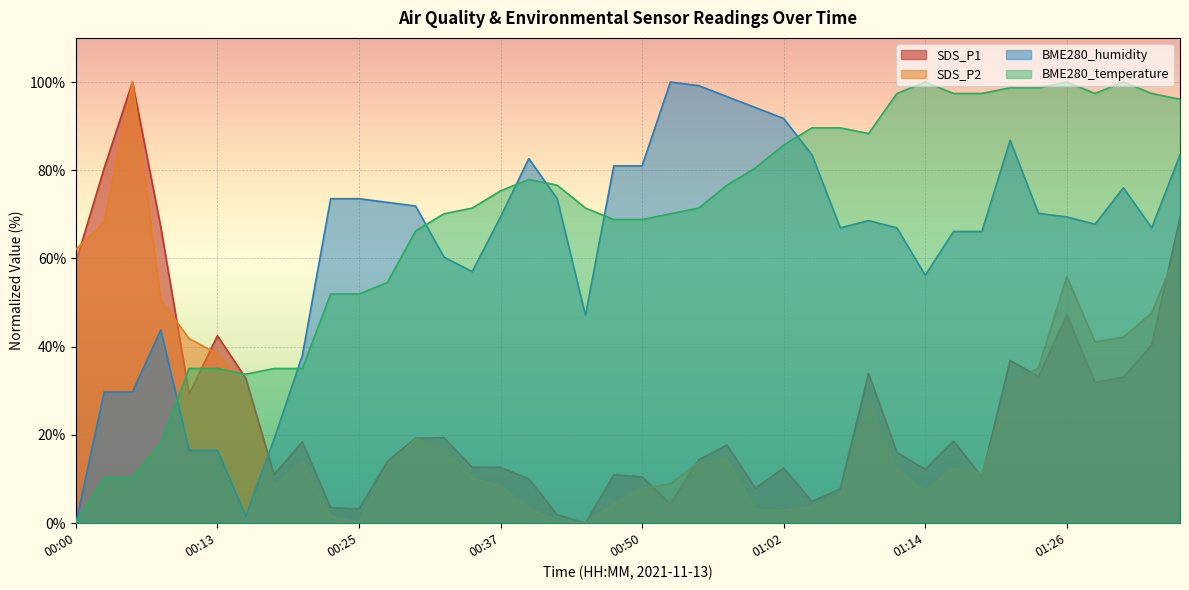

What position from the left is 00:40?

17